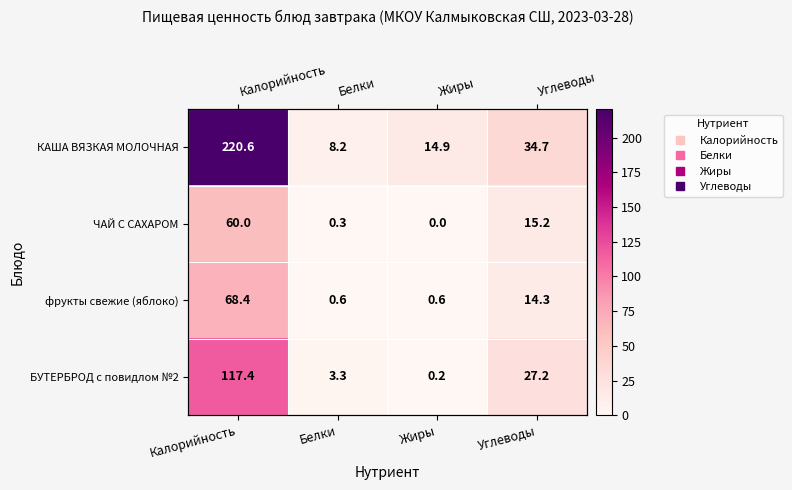

Is it true that БУТЕРБРОД с повидлом №2 equals 117.4 at Калорийность?

True